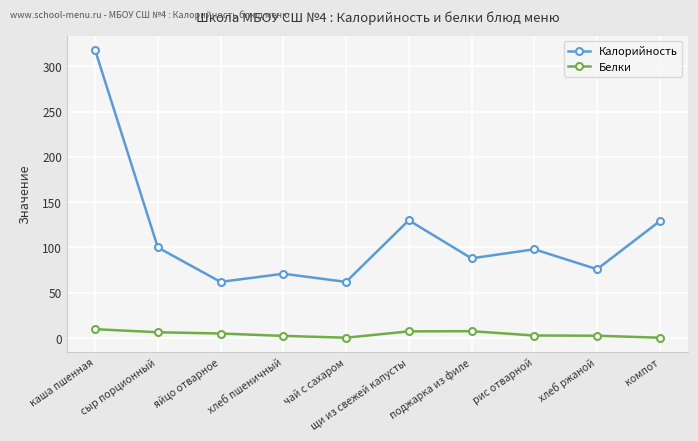

At which category does Калорийность reach its first local valley?

яйцо отварное